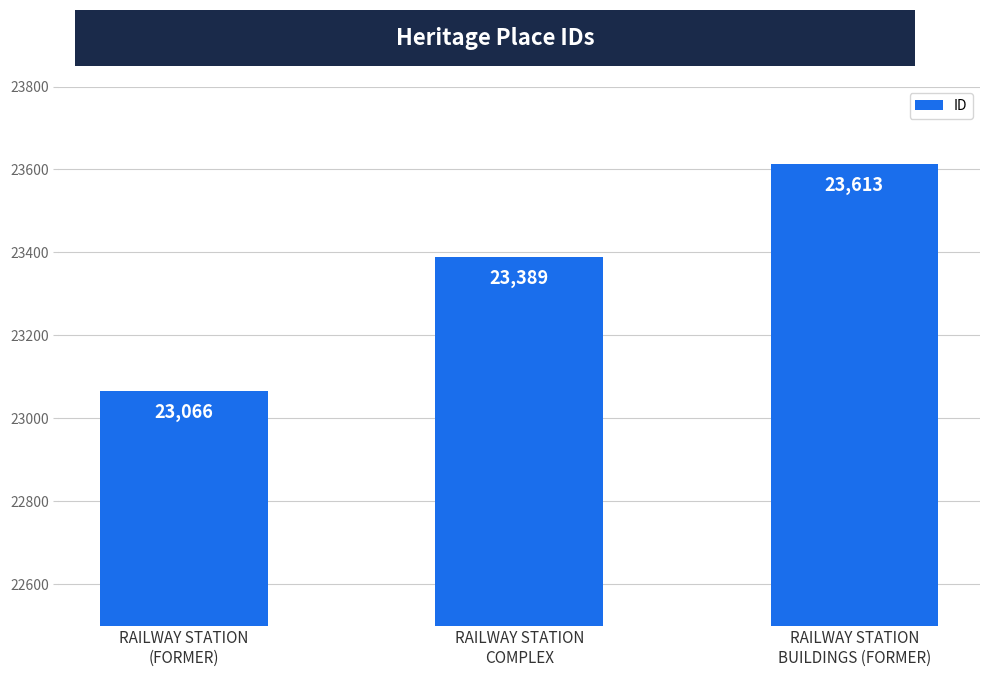

Count the number of data series in this chart.

1